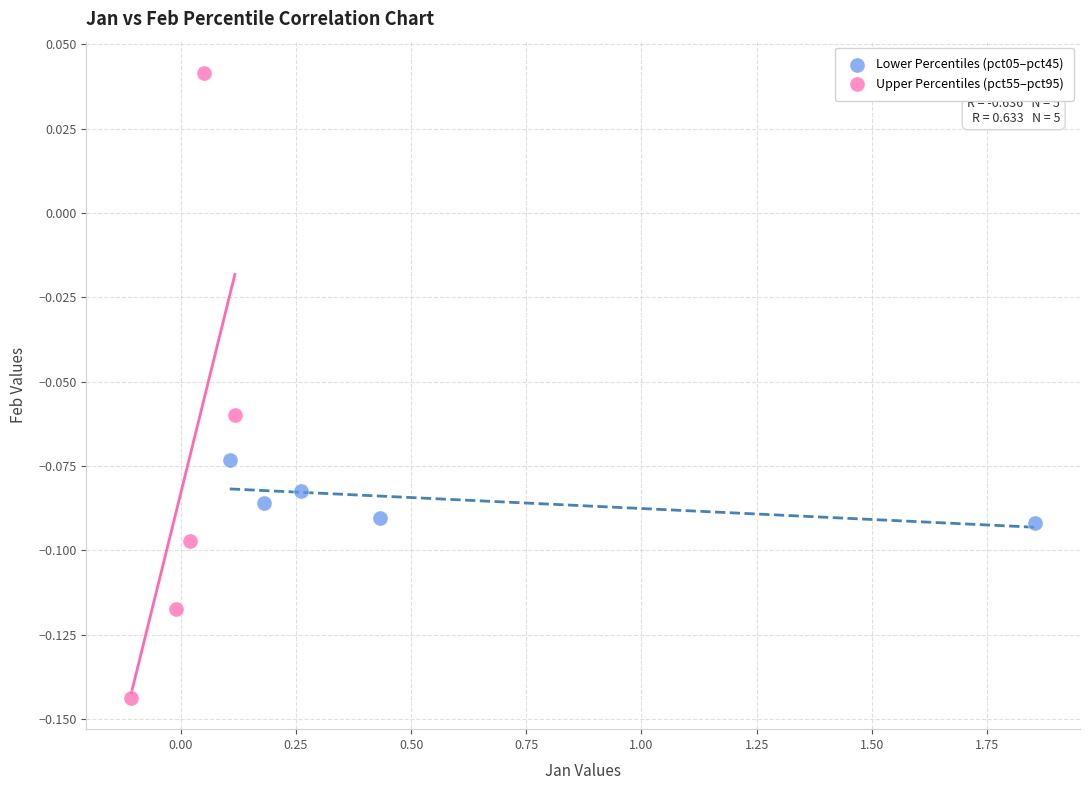

Which series reaches the maximum Y coordinate?

Upper Percentiles (pct55–pct95)